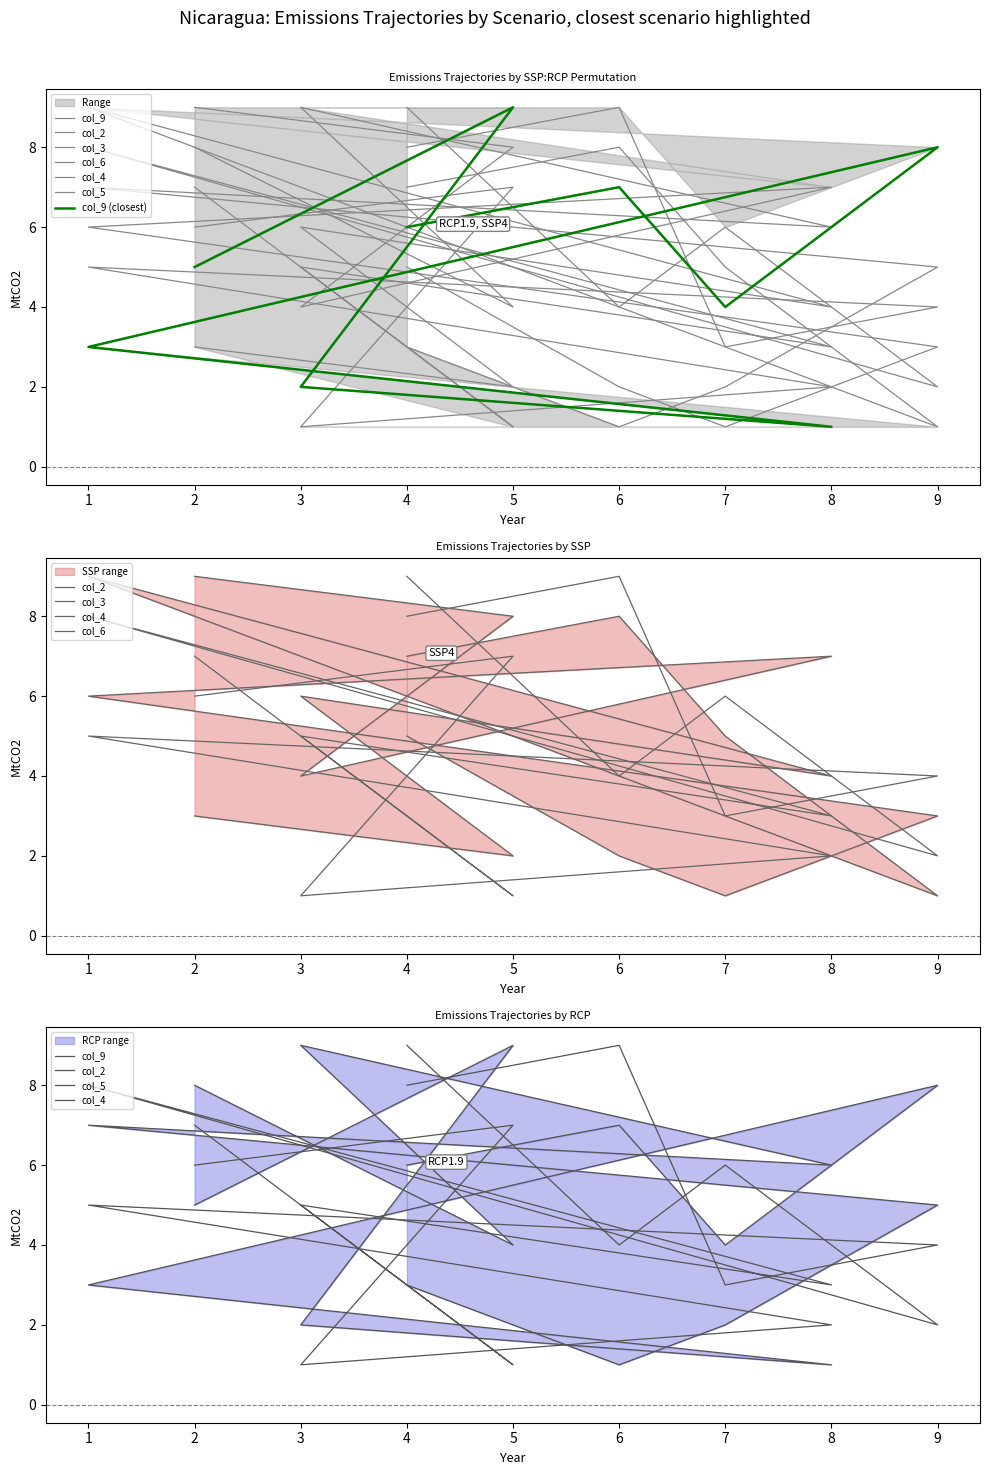

At which label does col_6 first exceed 5?

3